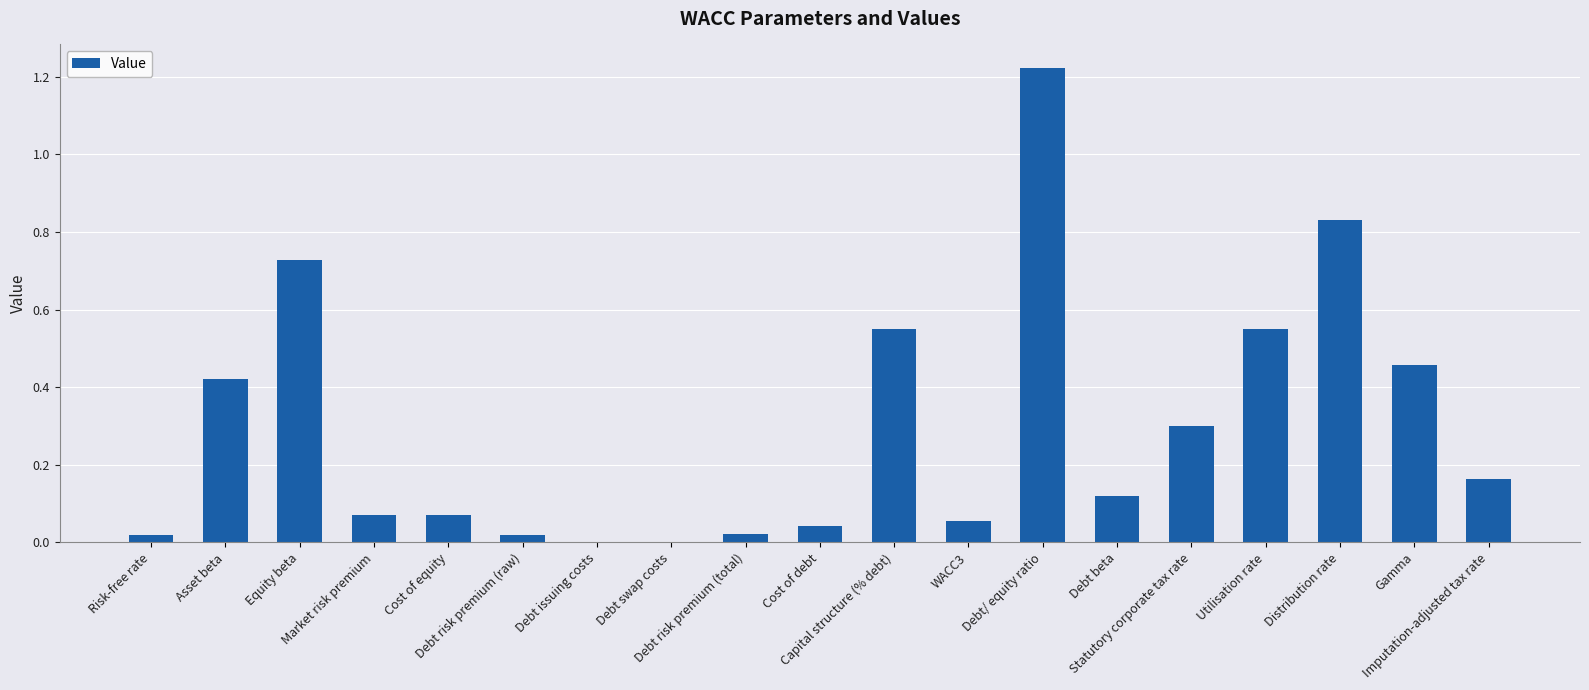

What is the sum of all values?

5.6